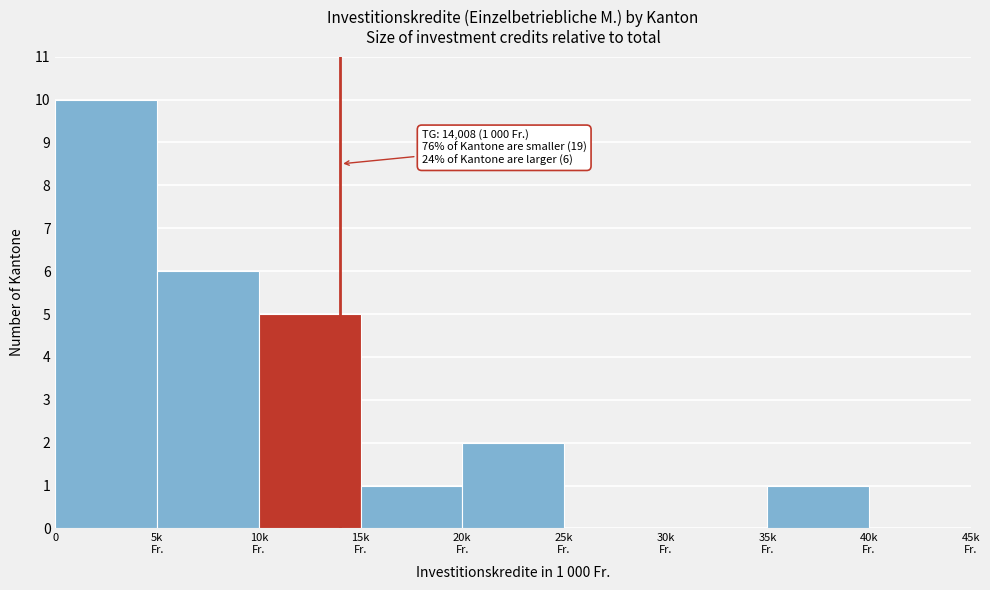

What is the greatest value displayed?

10